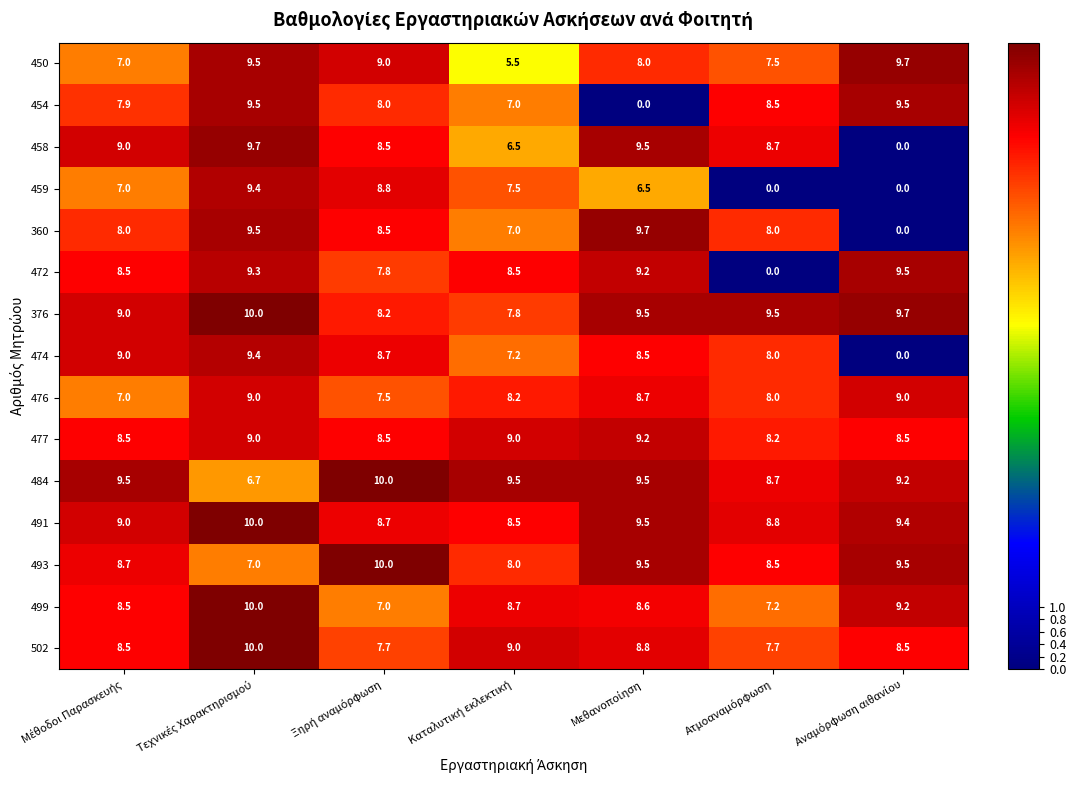

What is the average value of the 458 series?

7.4